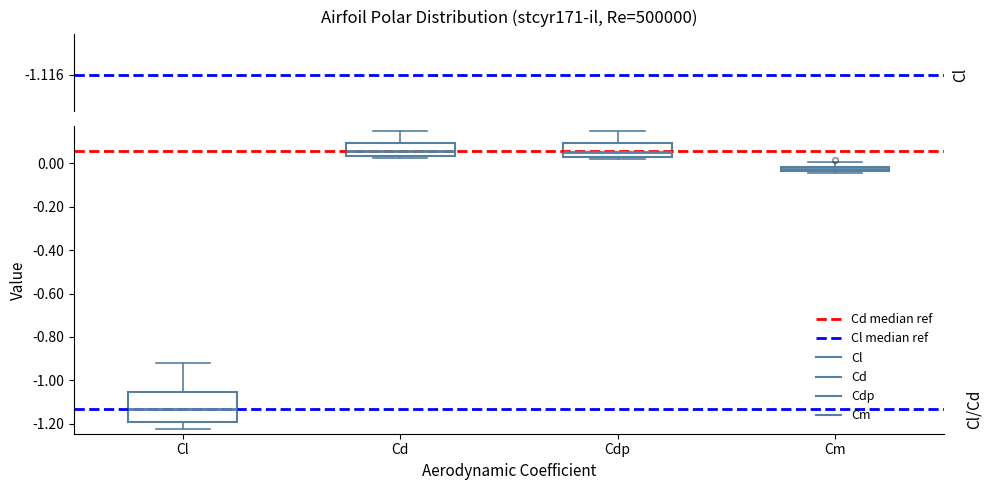

Which box has the lowest median line?

Cl